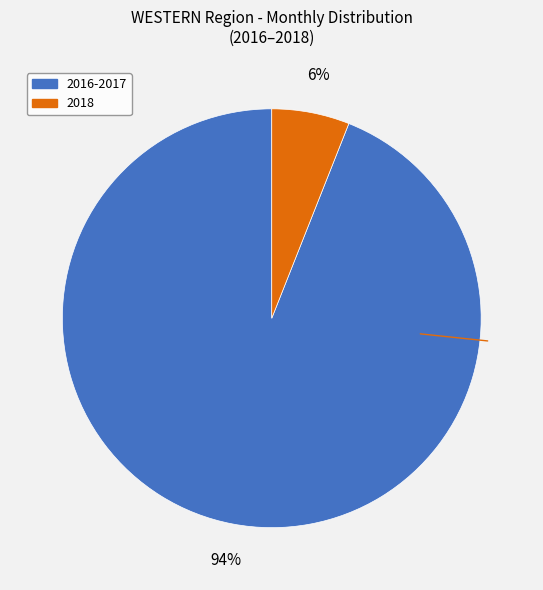

To the nearest percent, what is the difference between the largest and smallest slice percentages?

88%